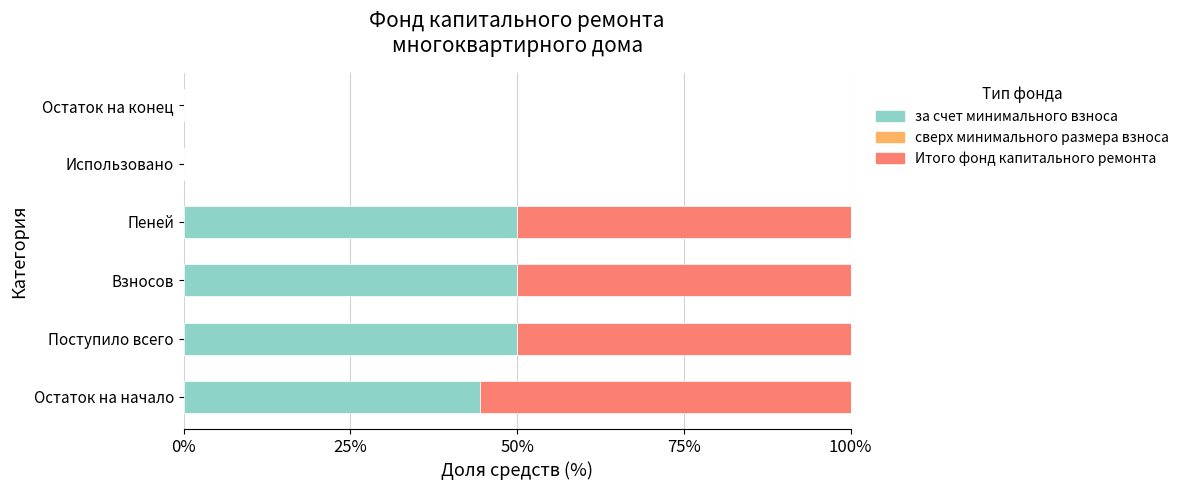

What is the total value across all series at Поступило всего?

100.0